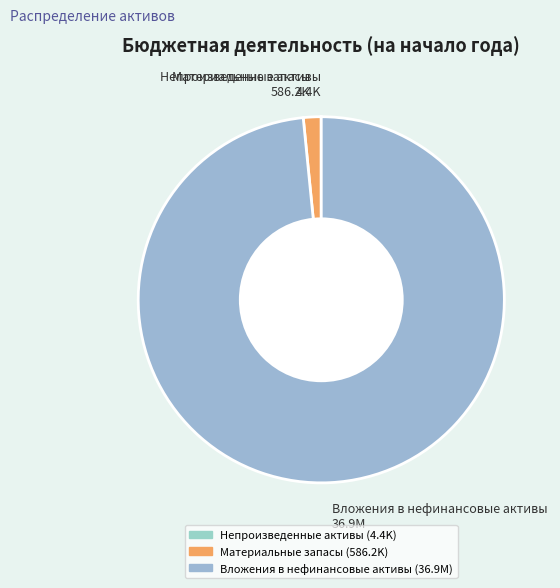

True or false: Материальные запасы 586.2K accounts for 13% of the total.

False